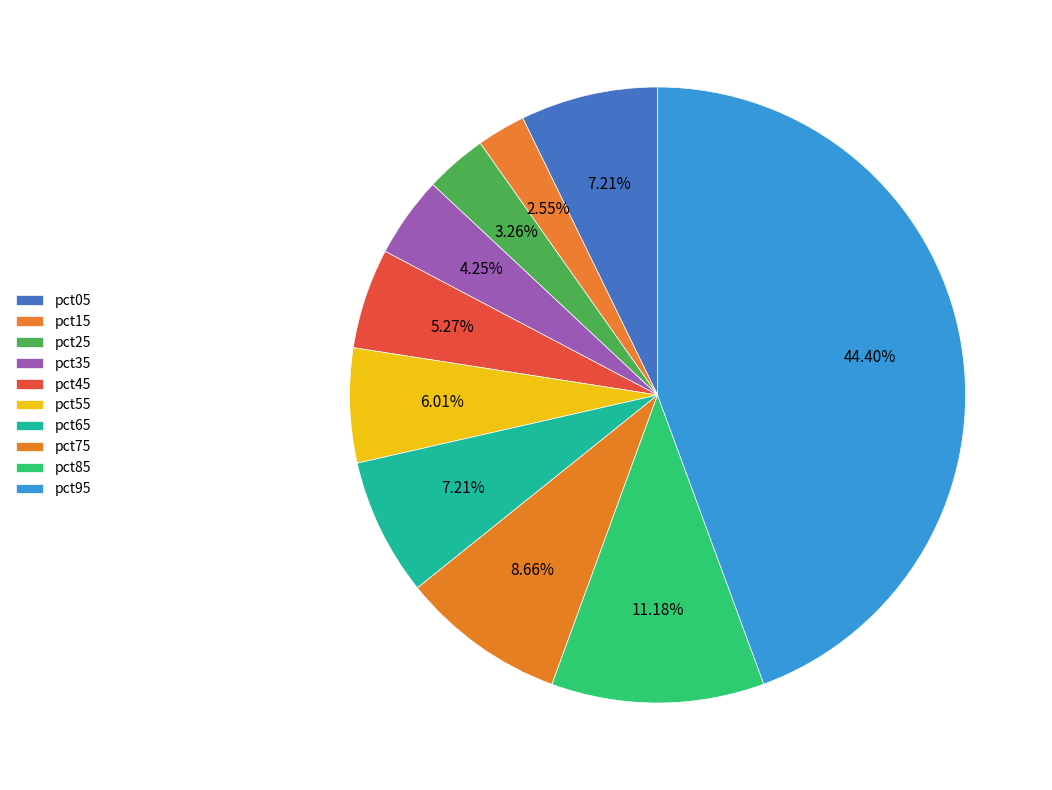

Count the number of slices in the pie.

10